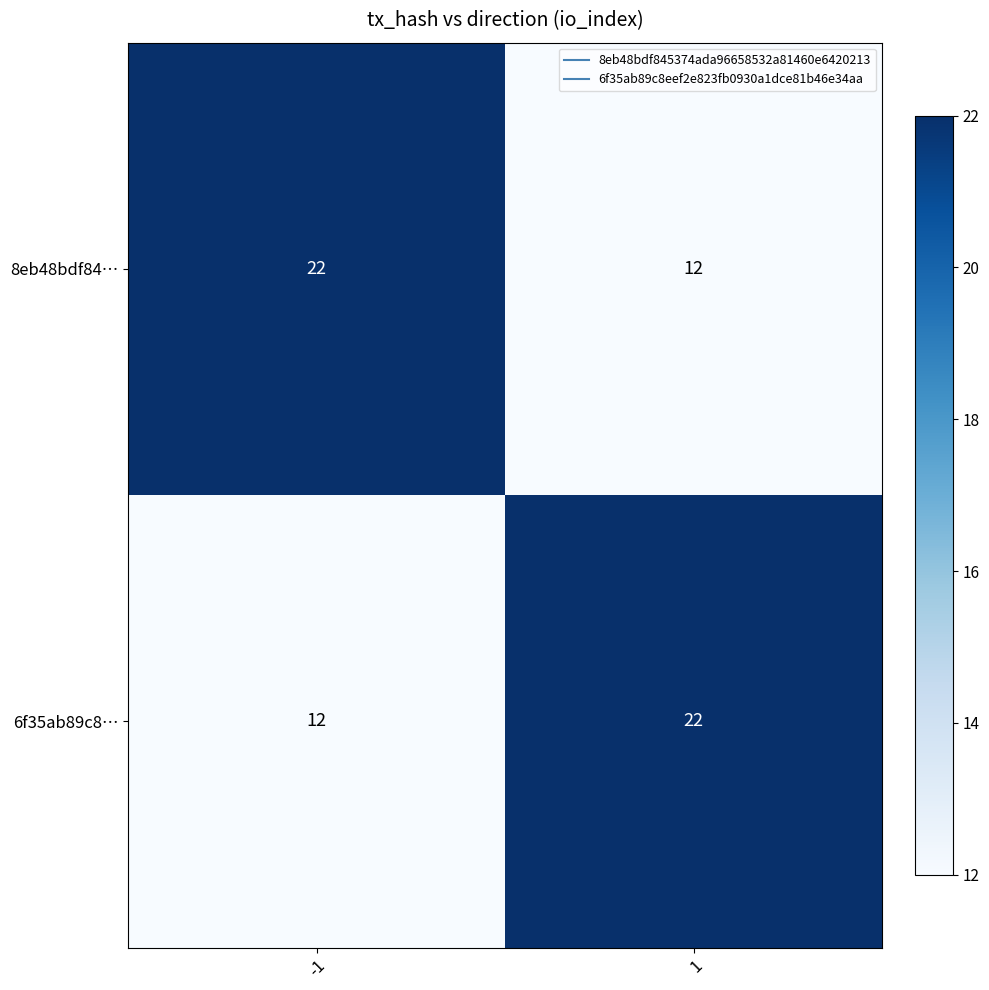

What is the maximum value shown in the chart?

22